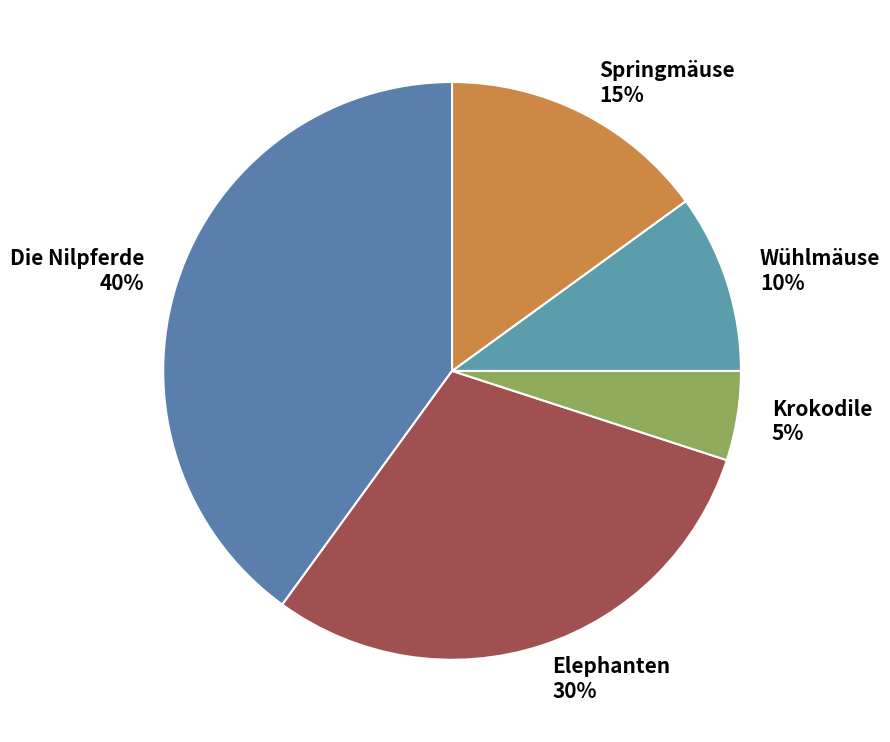

Rank the categories by value from lowest to highest.

Krokodile, Wühlmäuse, Springmäuse, Elephanten, Die Nilpferde